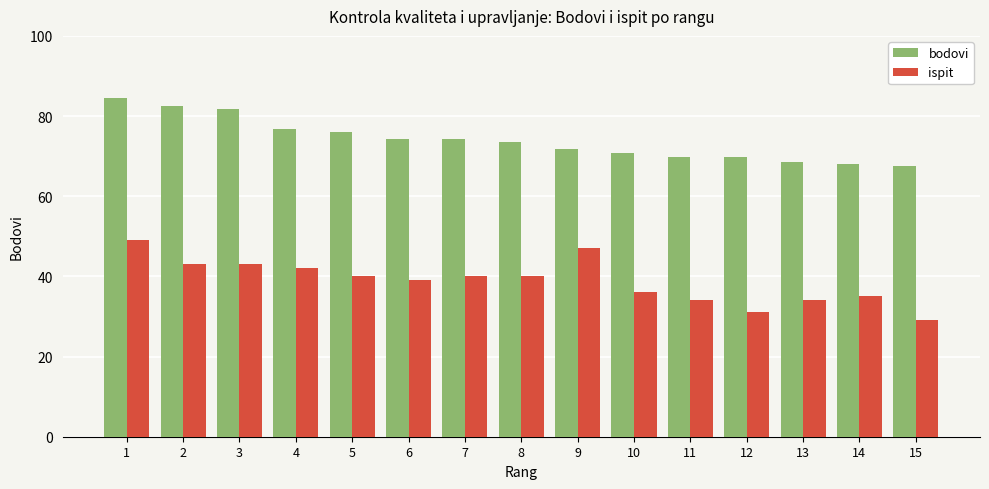

What is the difference between the maximum and second lowest values in the ispit series?

18.0